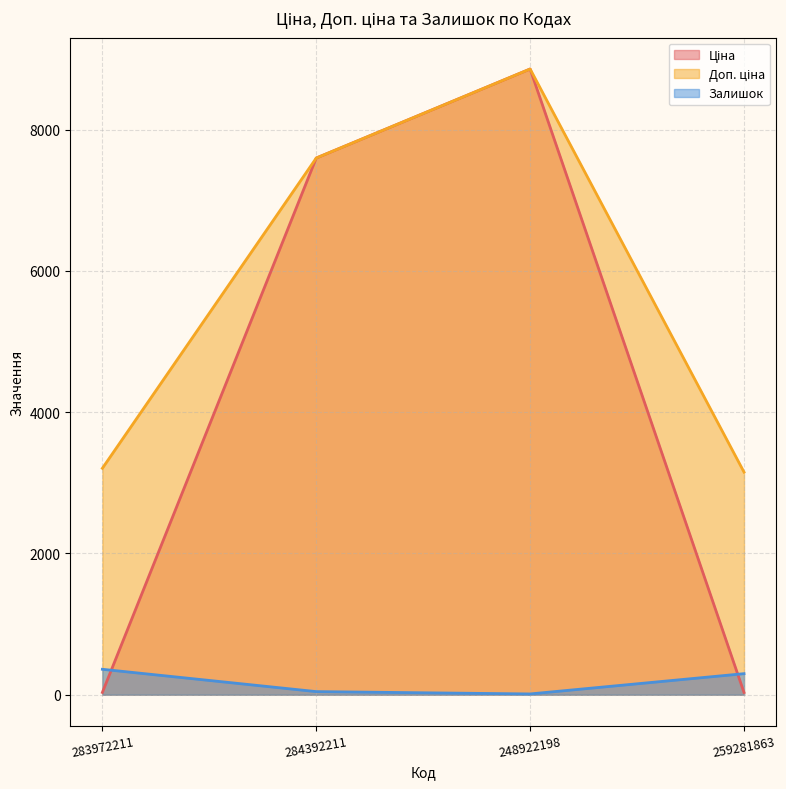

Is the value of Доп. ціна at 284392211 greater than the value of Залишок at 248922198?

Yes